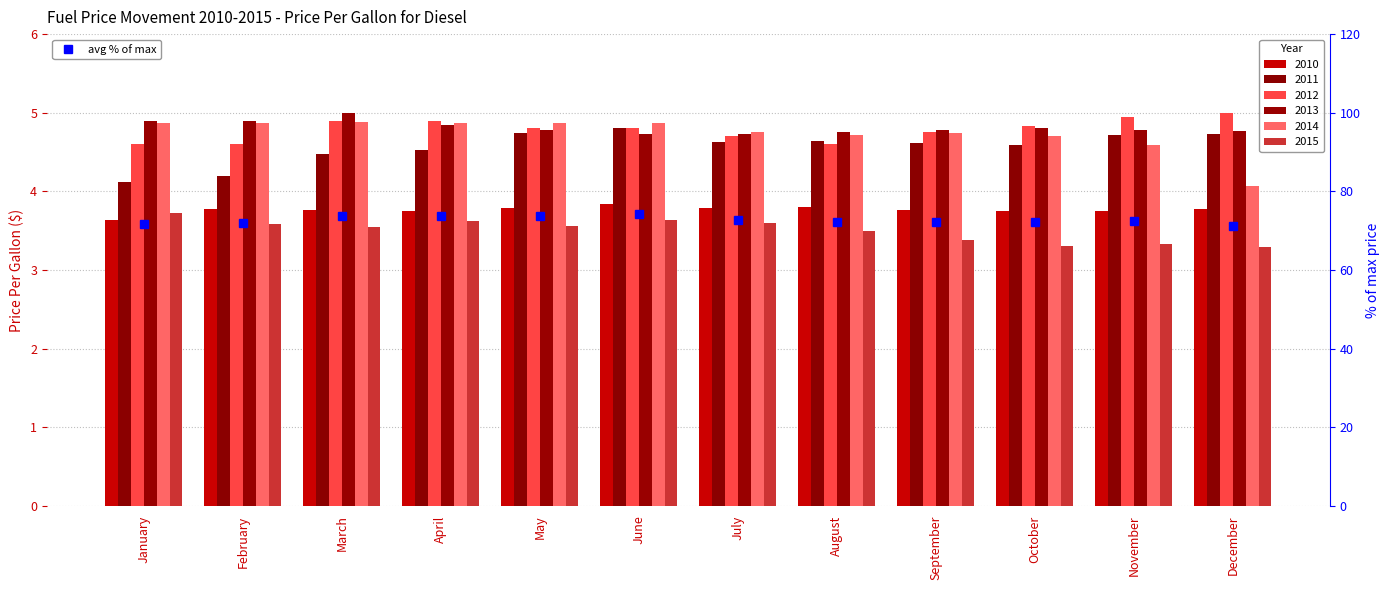

What is the minimum value shown in the chart?

71.2